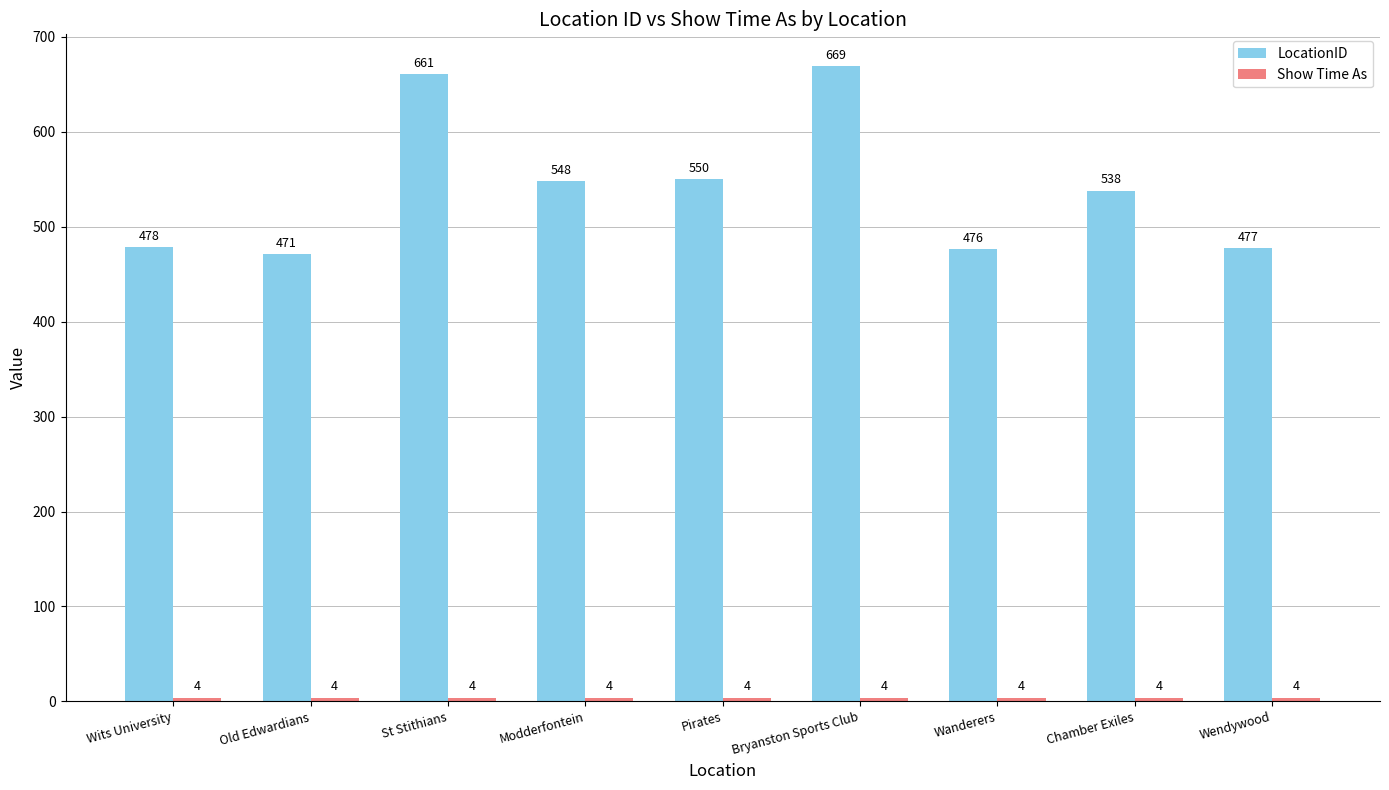

Which series has the largest total across all categories?

LocationID